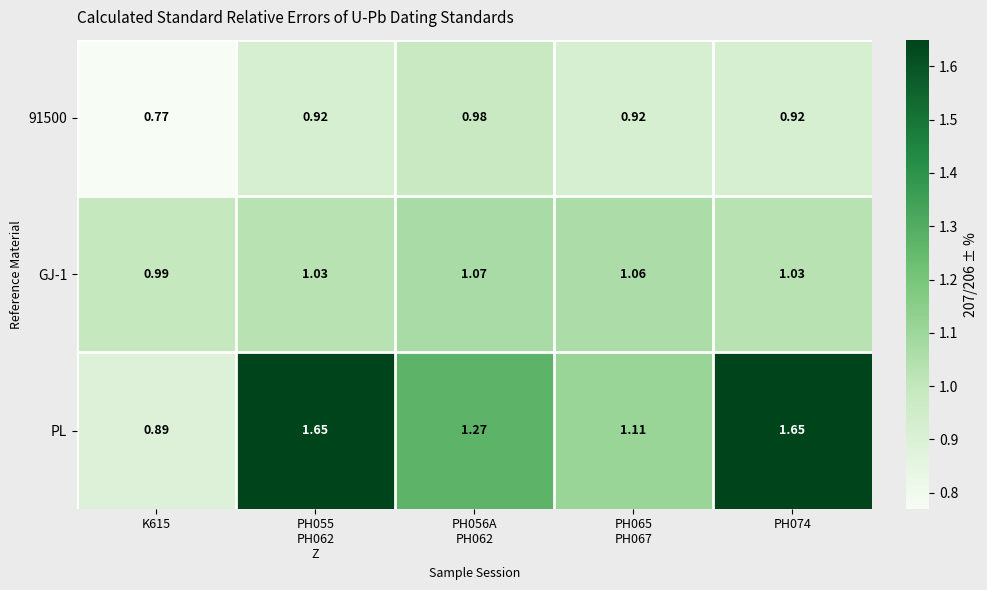

Rank the series by their maximum value, from highest to lowest.

PL, GJ-1, 91500